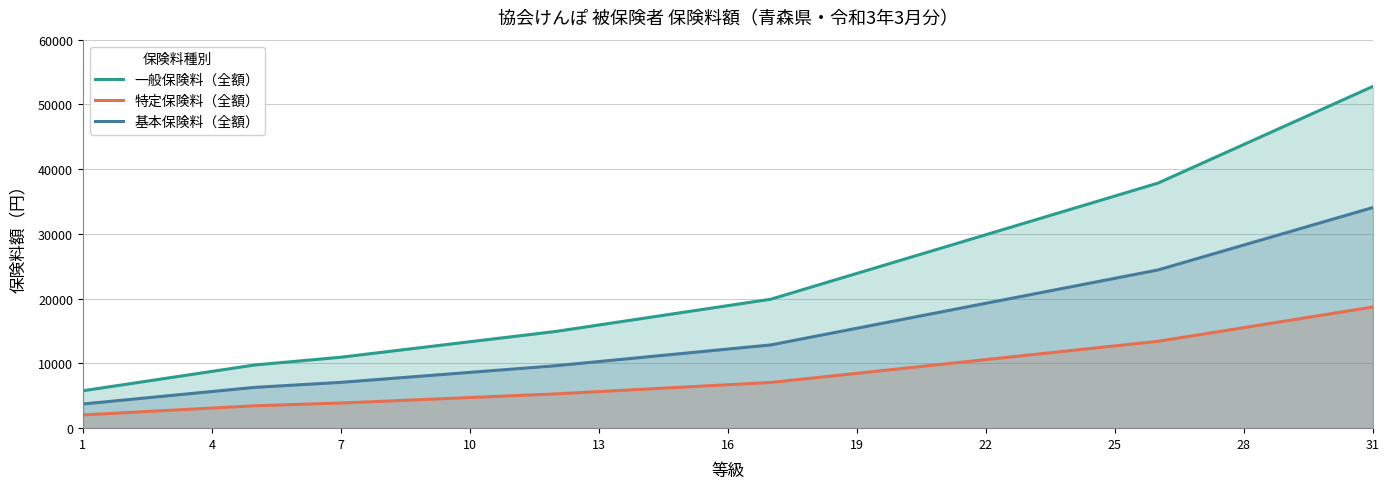

What is the difference between the highest and lowest values at 7?

7073.0